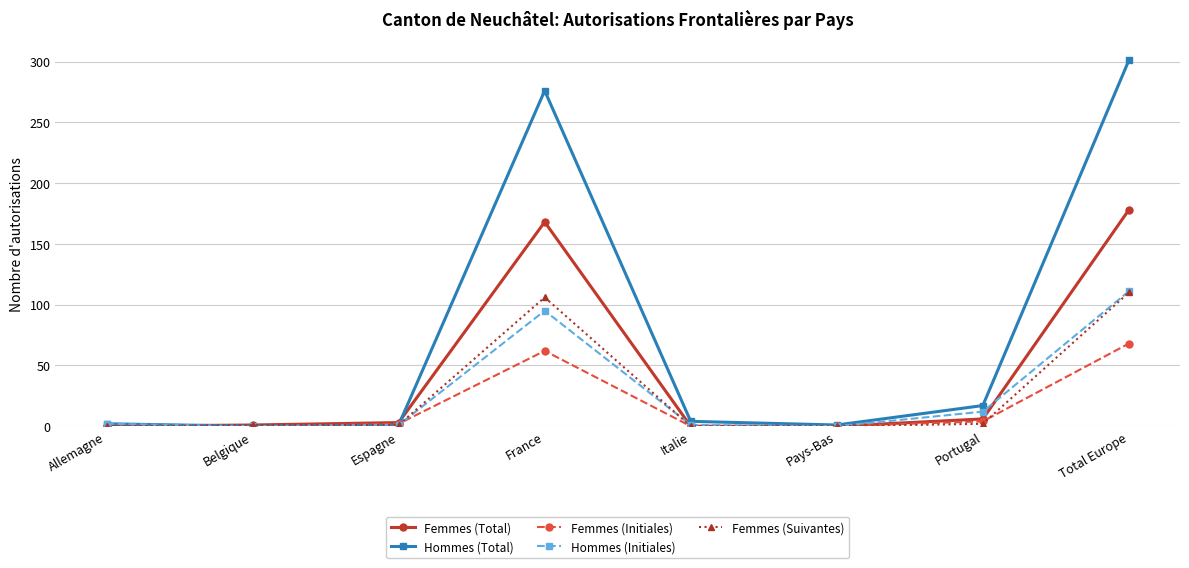

What is the difference between the Hommes (Total) values at Total Europe and Italie?

297